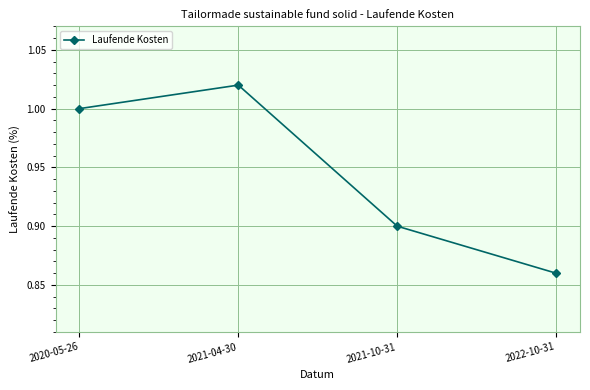

What is the label of the 3rd point from the left?

2021-10-31